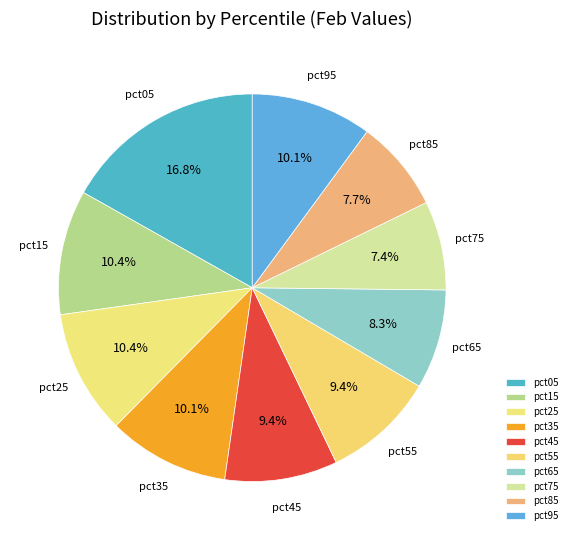

What is the largest slice in the pie chart?

pct05